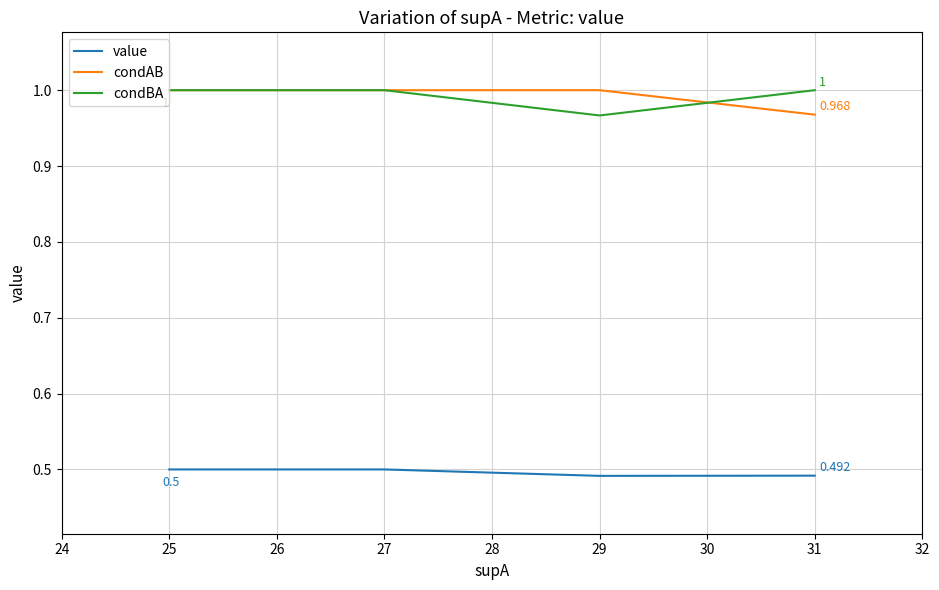

Count the value values in the range 0 to 1.

4